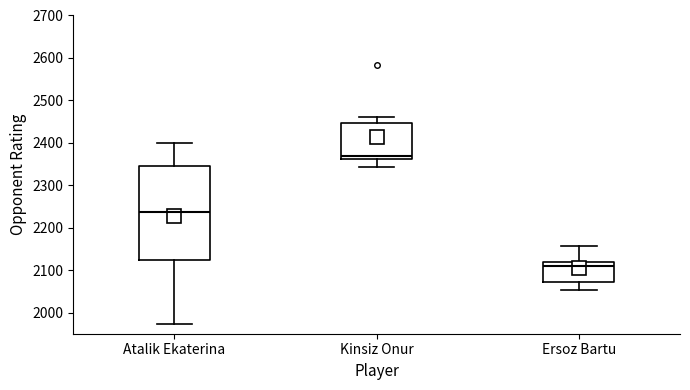

Reading left to right, transcribe this box plot: for each box, give where its median line is, the range the box spans, and where its two whiskers end, as read against the y-axis. The values are not printed on the chart, so give them approximately, as read against the axis.

Atalik Ekaterina: median 2240, box 2120 to 2350, whiskers 1970 to 2400
Kinsiz Onur: median 2370, box 2360 to 2450, whiskers 2340 to 2460
Ersoz Bartu: median 2110, box 2070 to 2120, whiskers 2050 to 2160